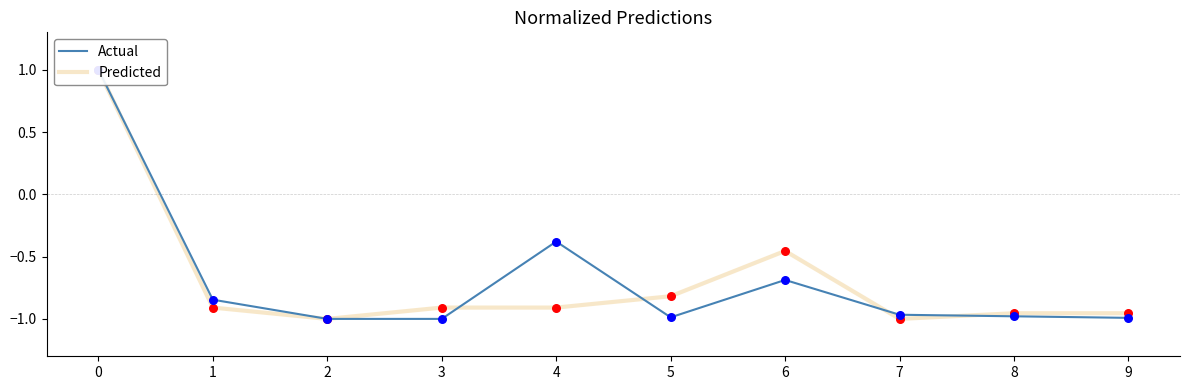

What is the total value across all series at 0?

2.0